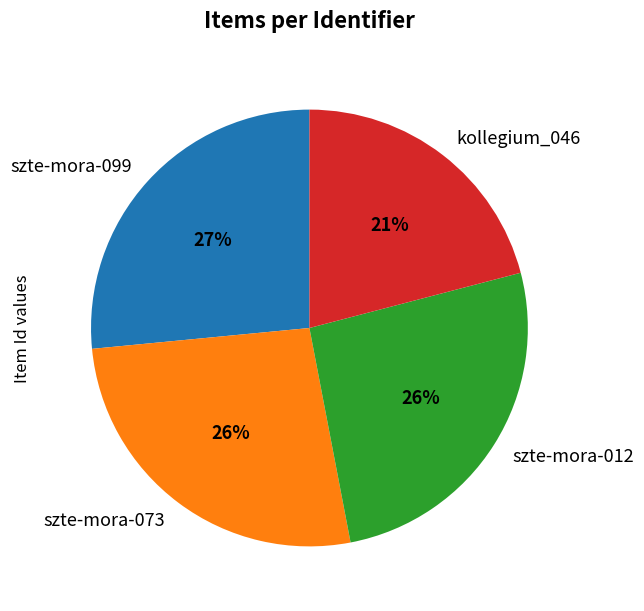

Which slice is the smallest?

kollegium_046